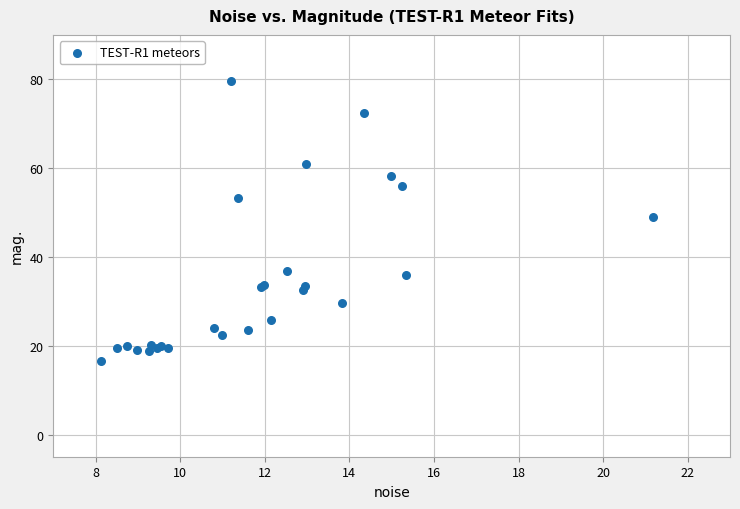

What Y value in the scatter plot is closest to 48?

49.0